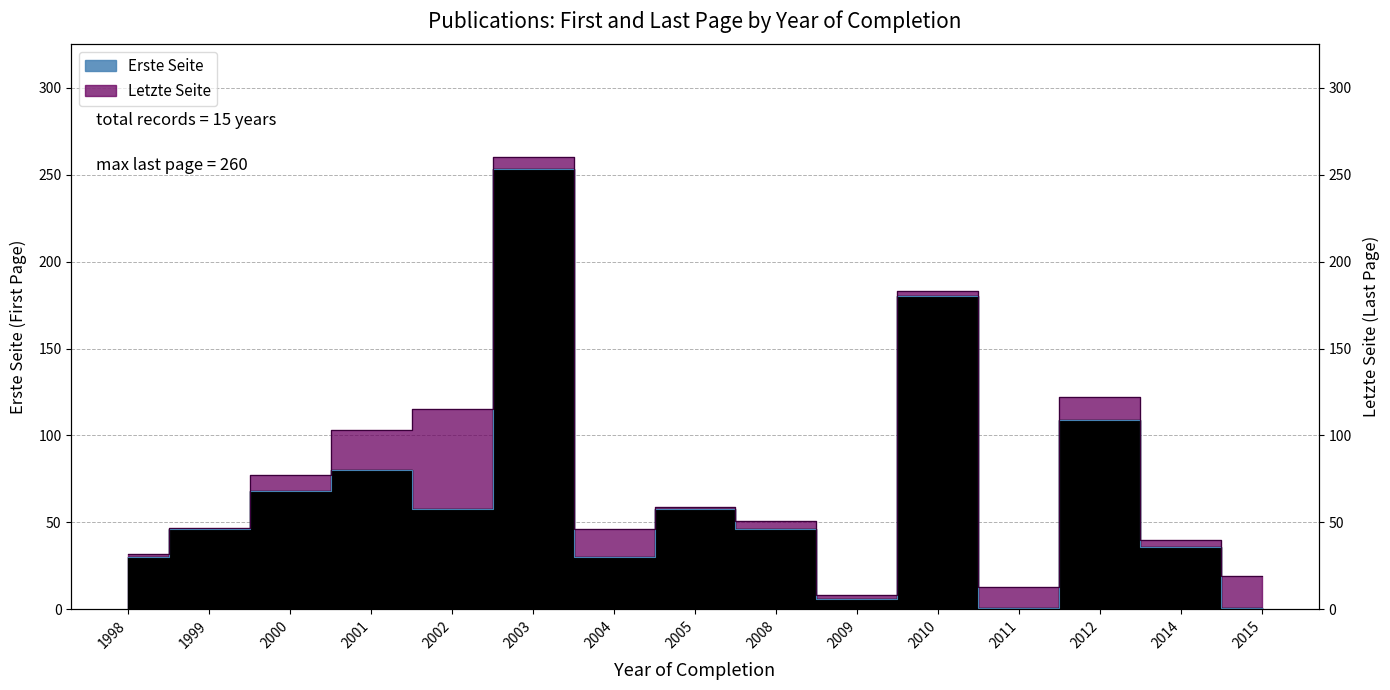

Reading right to left, what are all the values shown in this chart?

Erste Seite: 1	36	109	1	180	6	46	58	30	253	58	80	68	46	30
Letzte Seite: 19	40	122	13	183	8	51	59	46	260	115	103	77	47	32